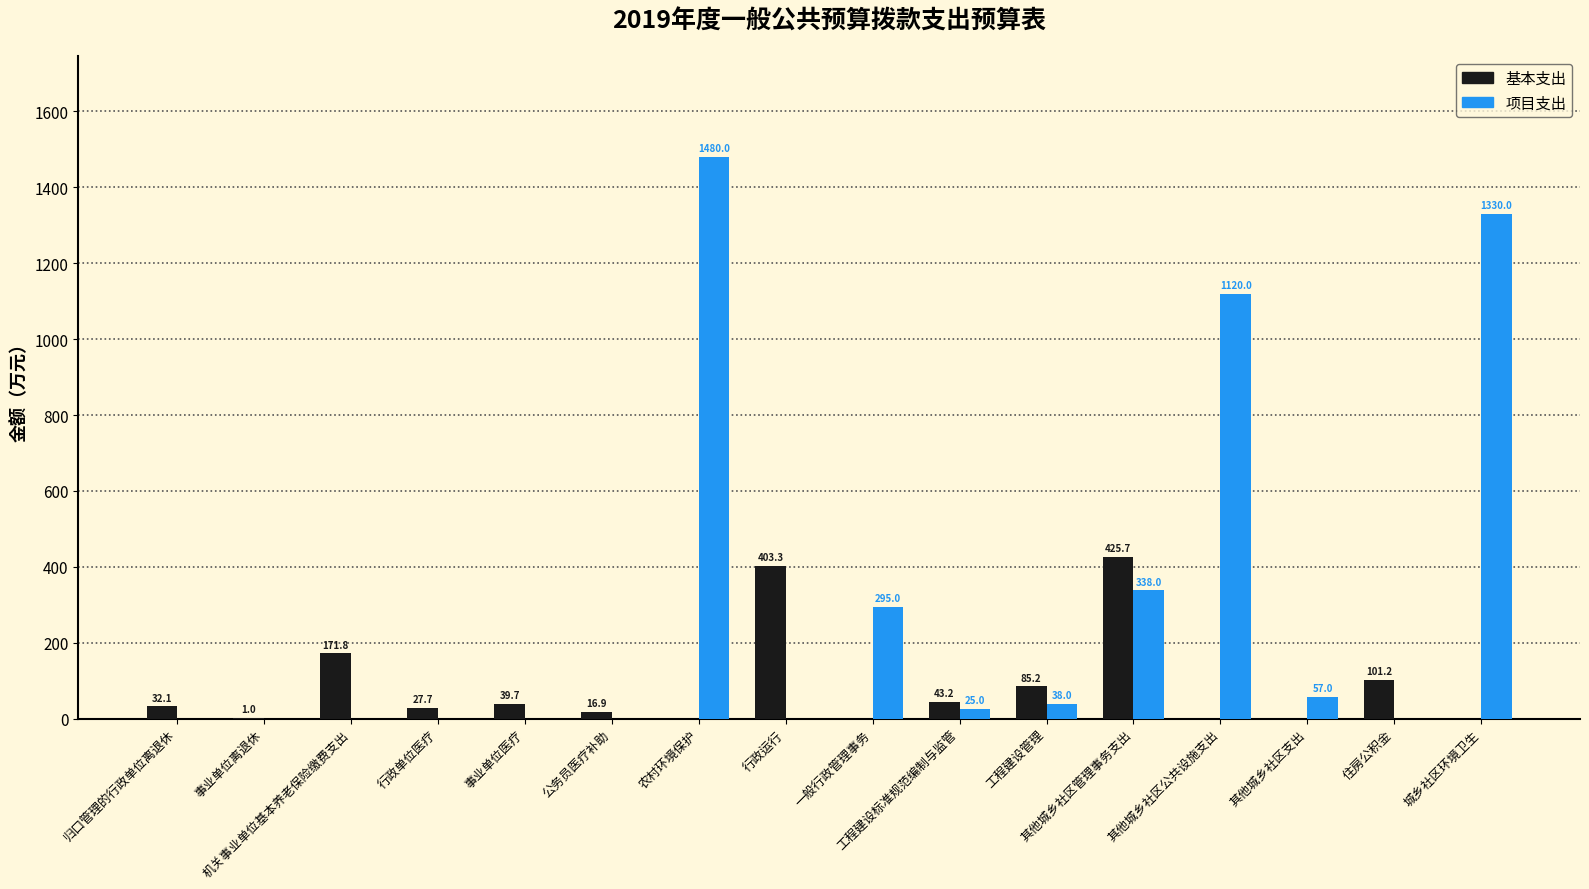

How many values in 基本支出 are above zero?

11